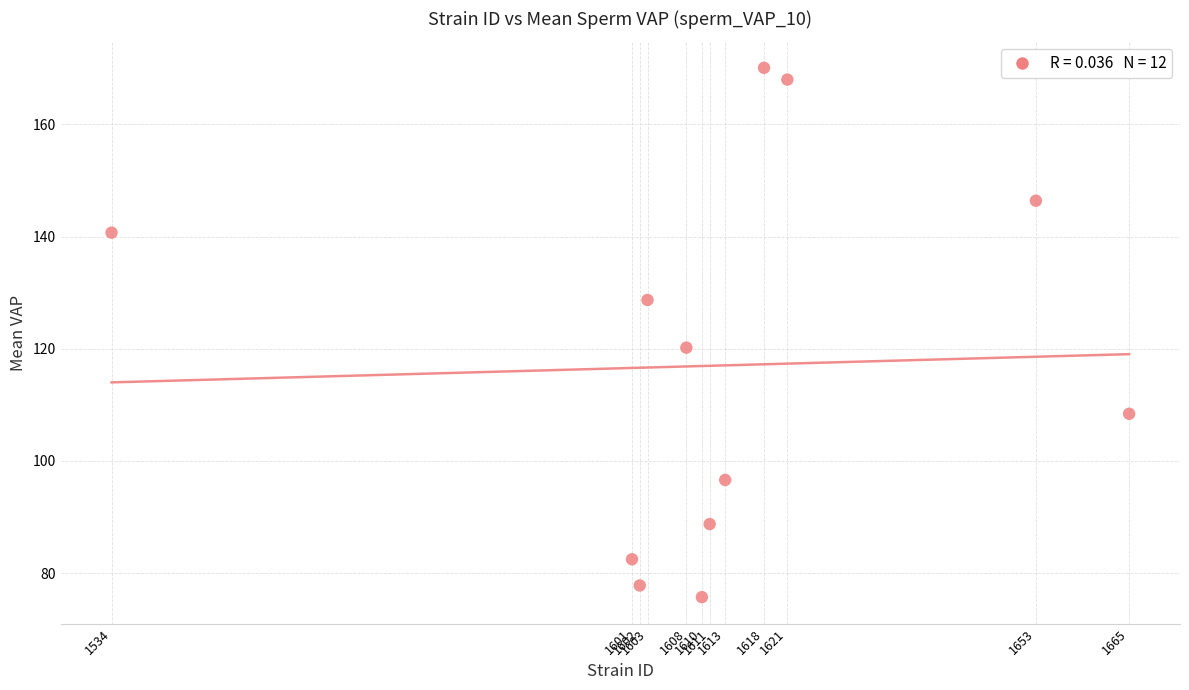

What is the average X value?

1611.6